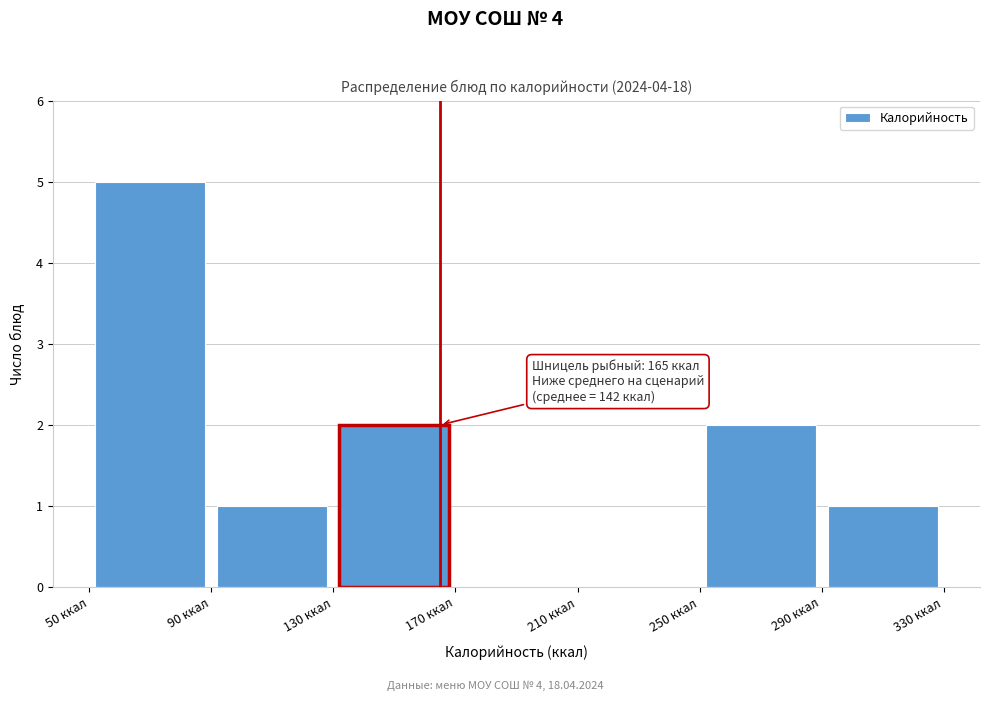

Which range on the x-axis has the tallest bar?

50 to 90